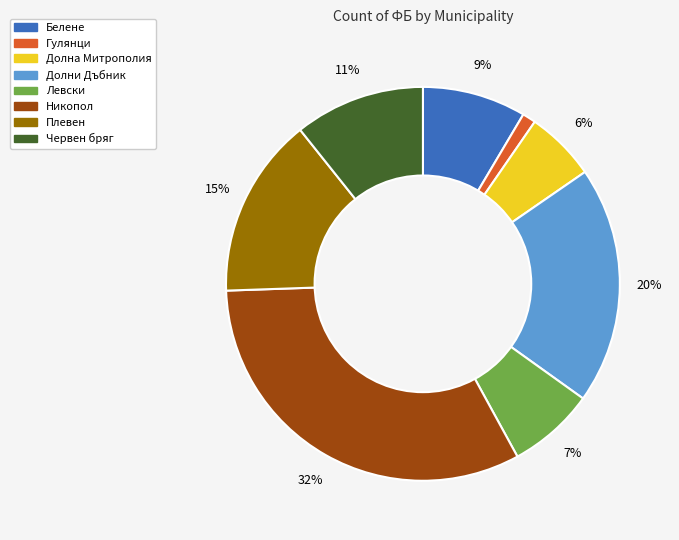

Count the number of slices in the pie.

8